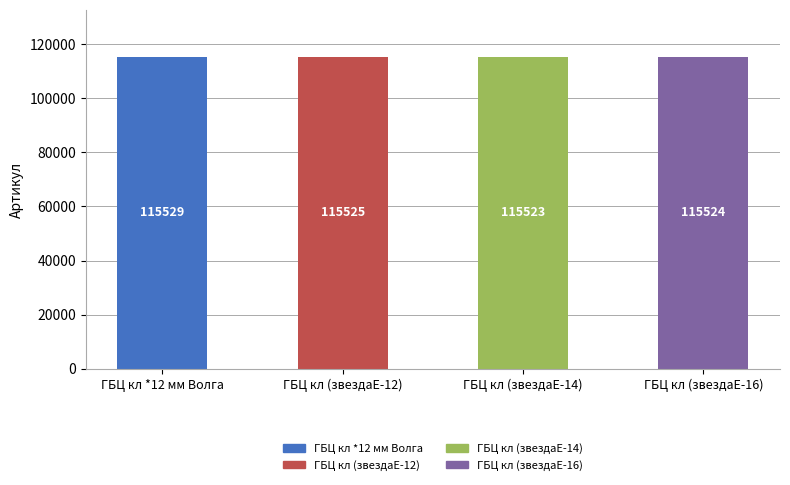

The chart shows a value of 188632 at ГБЦ кл (звездаЕ-14). True or false?

False